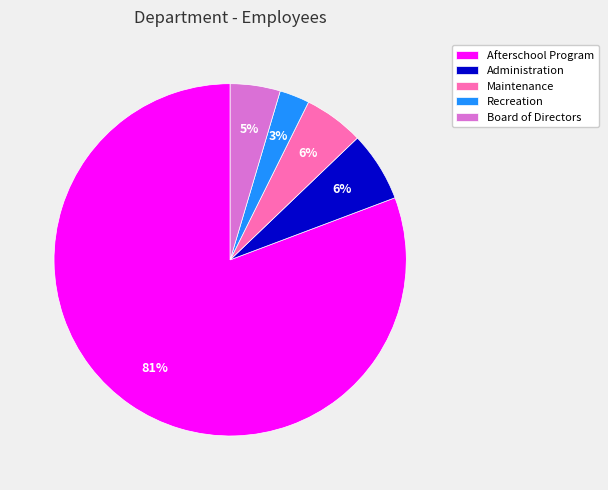

Which slice is the largest?

Afterschool Program